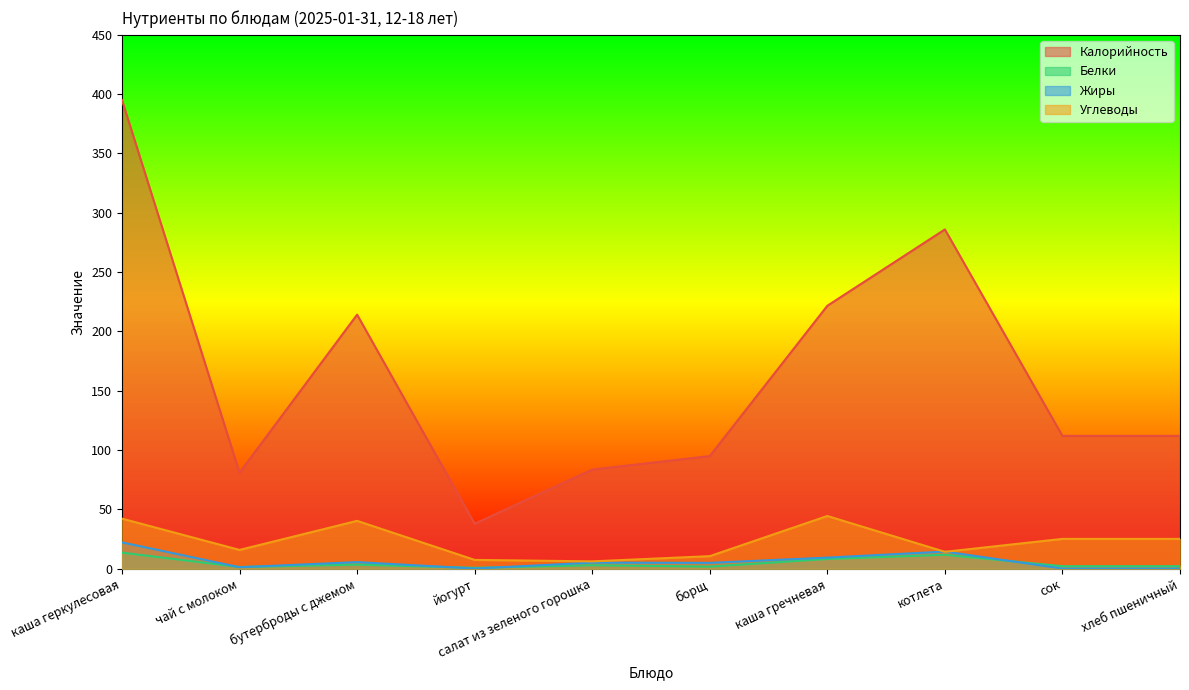

What is the difference between the highest and lowest values at салат из зеленого горошка?

80.6